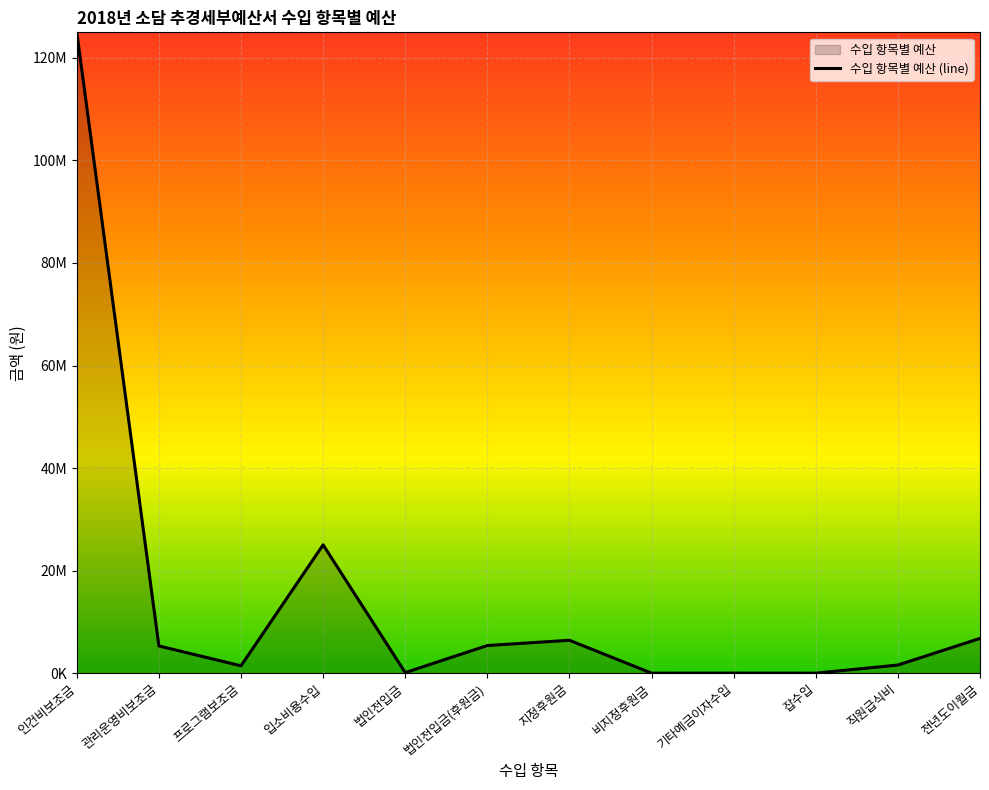

How many categories are shown in the chart?

12